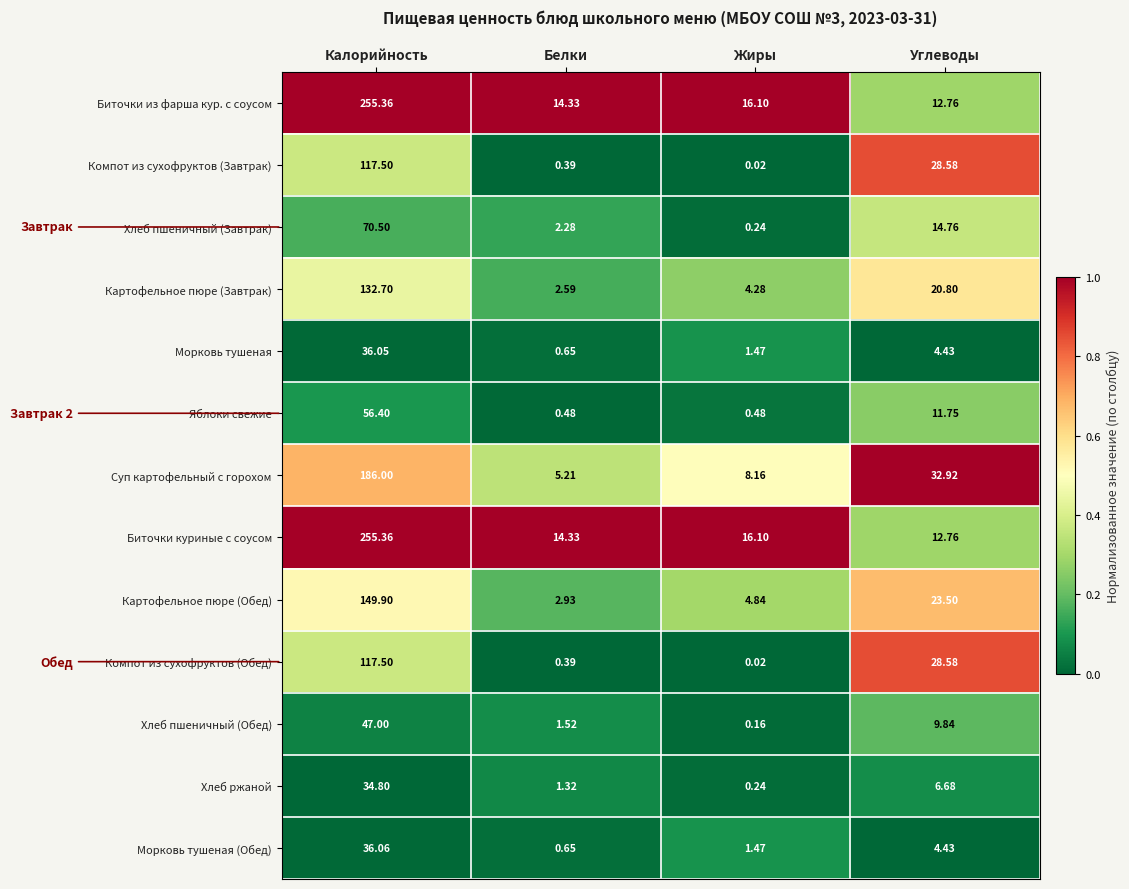

Is the value of Компот из сухофруктов (Обед) at Белки greater than the value of Суп картофельный с горохом at Жиры?

No